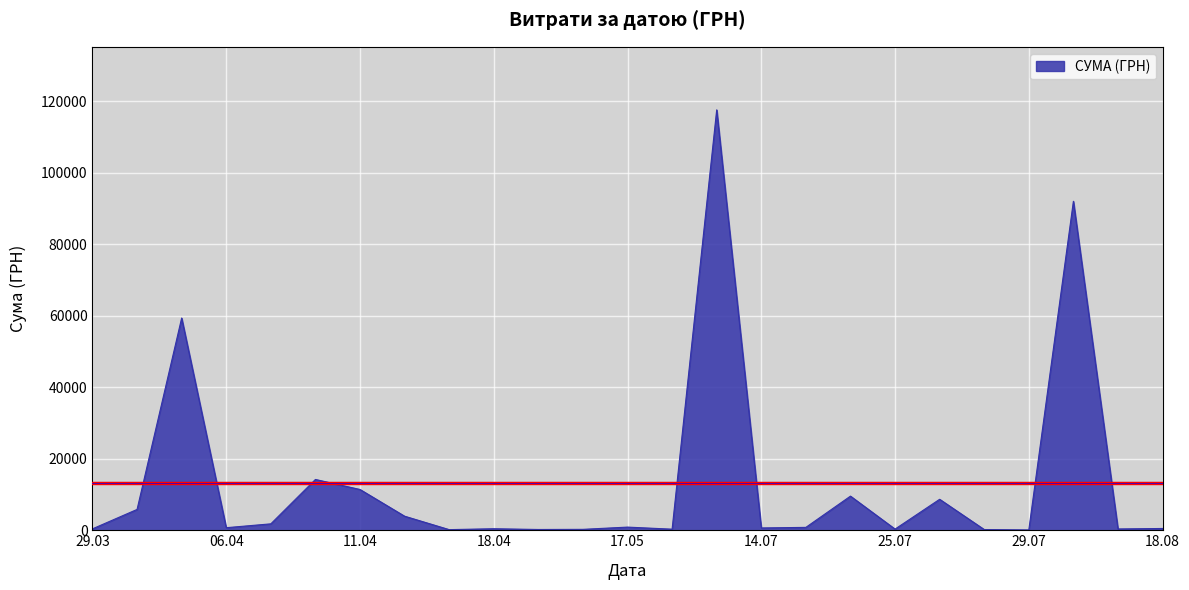

How many categories are shown in the chart?

25